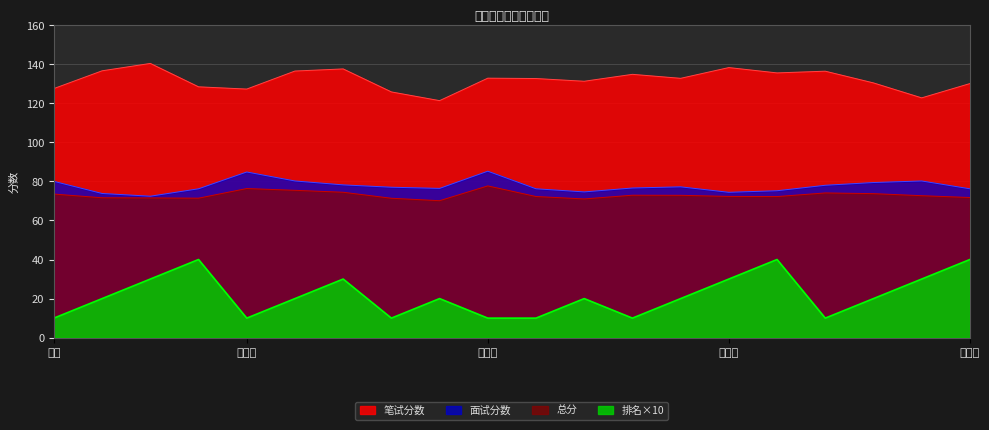

Reading left to right, transcribe all the data shown in this chart.

笔试分数: 127.5	136.6	140.3	128.4	127.2	136.5	137.5	125.8	121.3	132.8	132.6	131.2	134.8	132.7	138.2	135.5	136.4	130.4	122.7	130.0
面试分数: 80.0	73.8	72.4	76.2	84.8	80.2	78.2	77.0	76.4	85.2	76.2	74.6	76.6	77.2	74.4	75.2	78.0	79.4	80.2	76.2
总分: 73.5	71.6	71.5	71.4	76.3	75.4	74.4	71.4	70.1	77.7	72.2	71.0	72.9	72.9	72.3	72.2	74.1	73.7	72.7	71.7
排名: 10.0	20.0	30.0	40.0	10.0	20.0	30.0	10.0	20.0	10.0	10.0	20.0	10.0	20.0	30.0	40.0	10.0	20.0	30.0	40.0